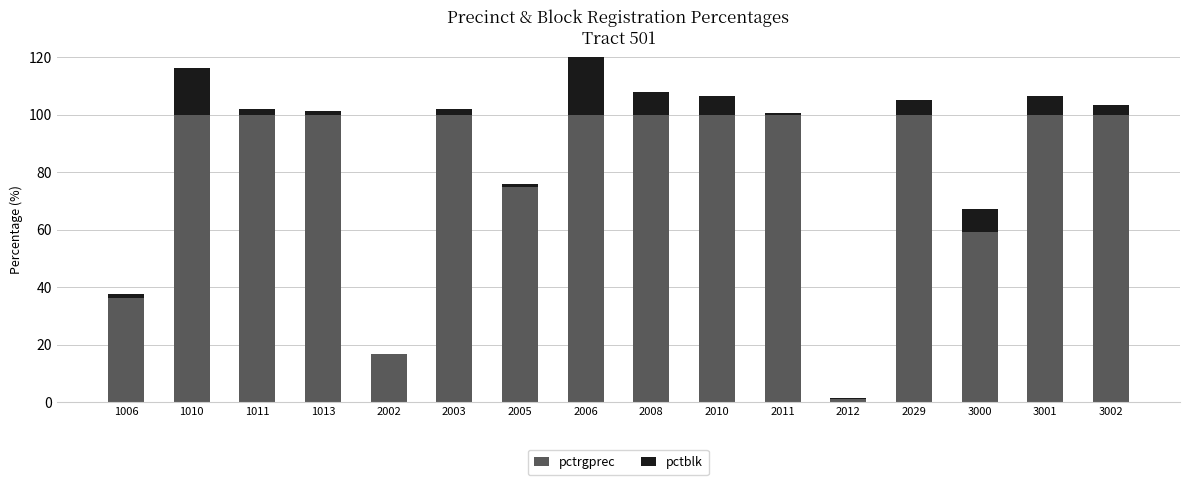

How many bars are there in each group?

2